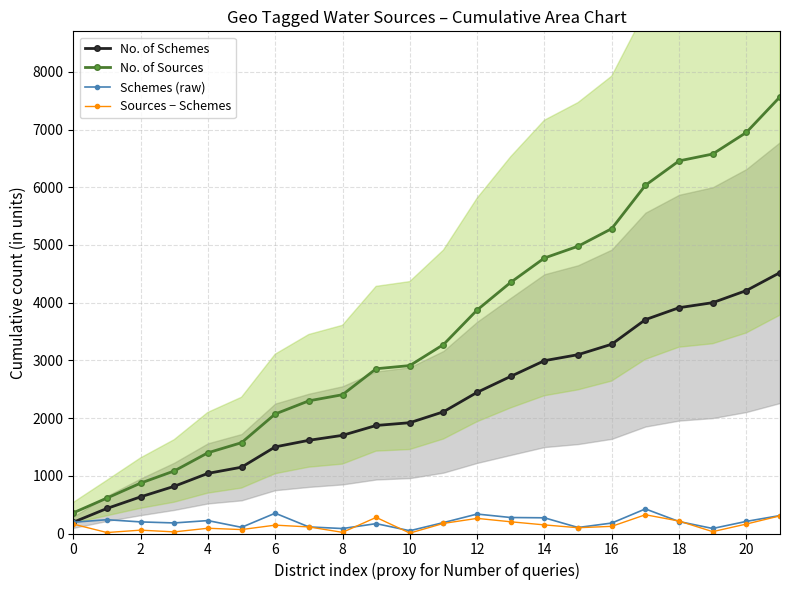

The value of No. of Sources at 16 is 1942. True or false?

False